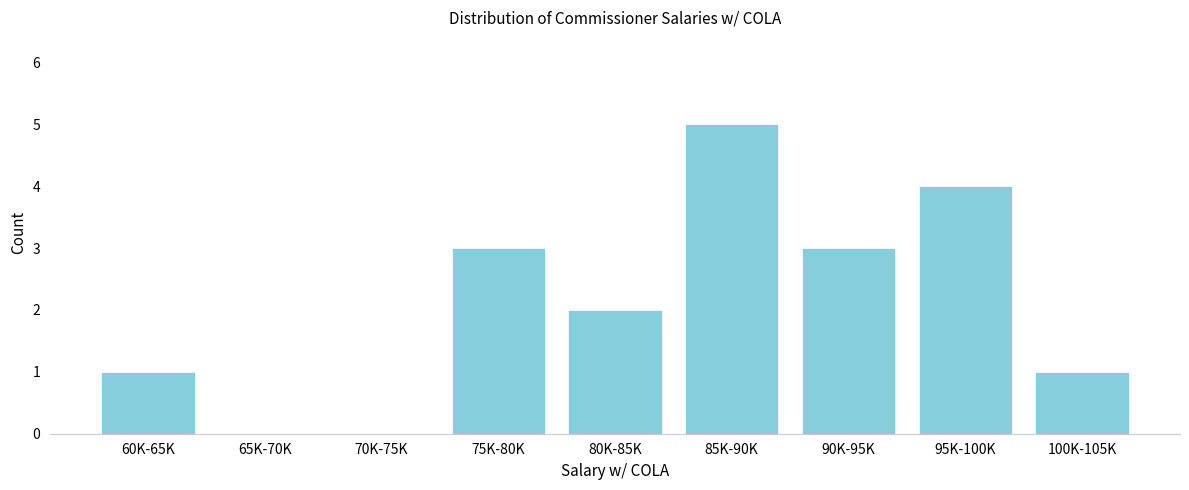

Reading left to right, transcribe all the data shown in this chart.

60K-65K=1	65K-70K=0	70K-75K=0	75K-80K=3	80K-85K=2	85K-90K=5	90K-95K=3	95K-100K=4	100K-105K=1